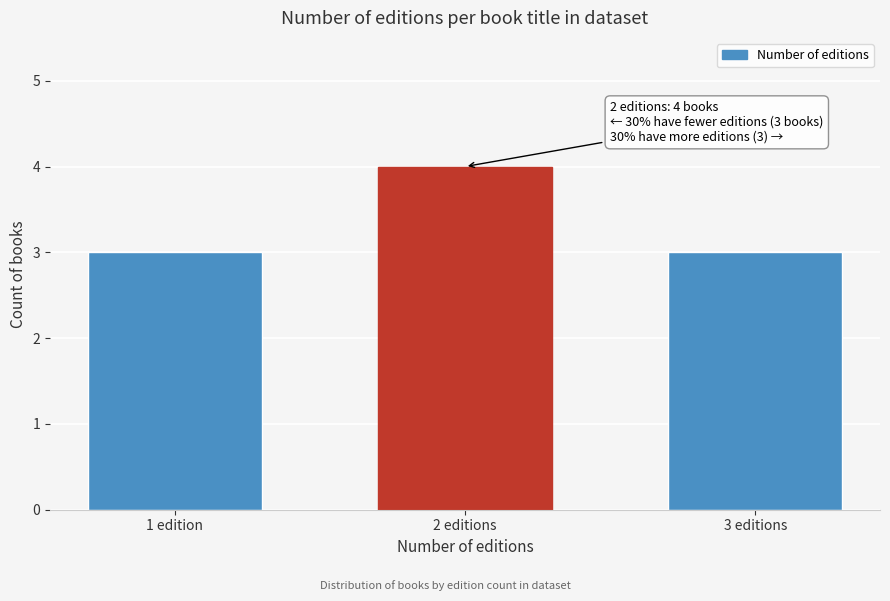

Reading left to right, transcribe all the data shown in this chart.

1 edition=3	2 editions=4	3 editions=3